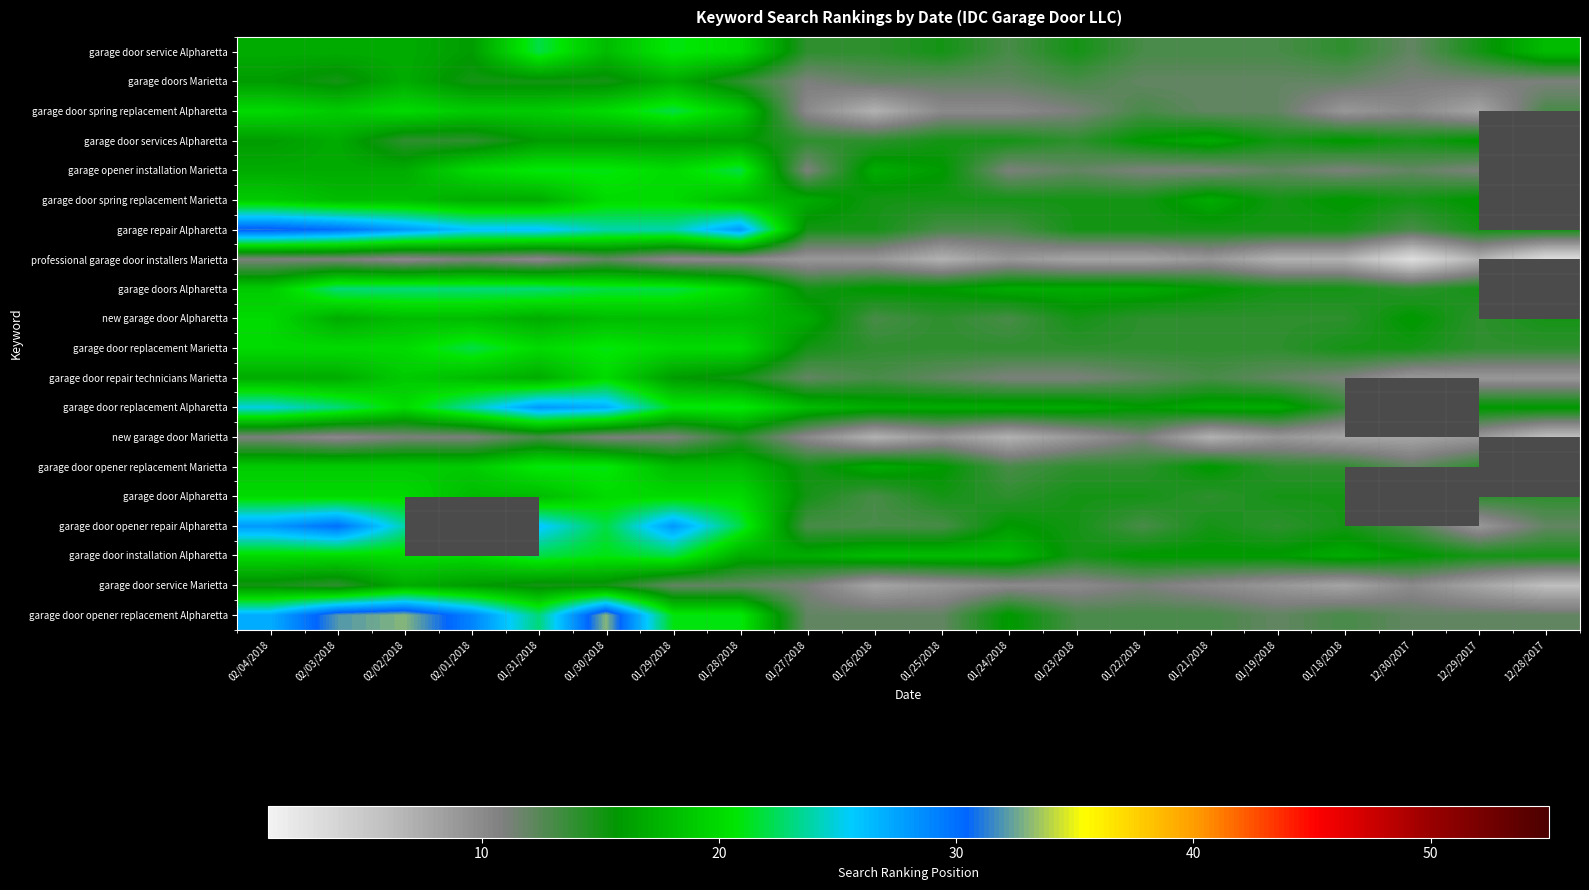

Read the new garage door Marietta value at 01/26/2018.

7.0